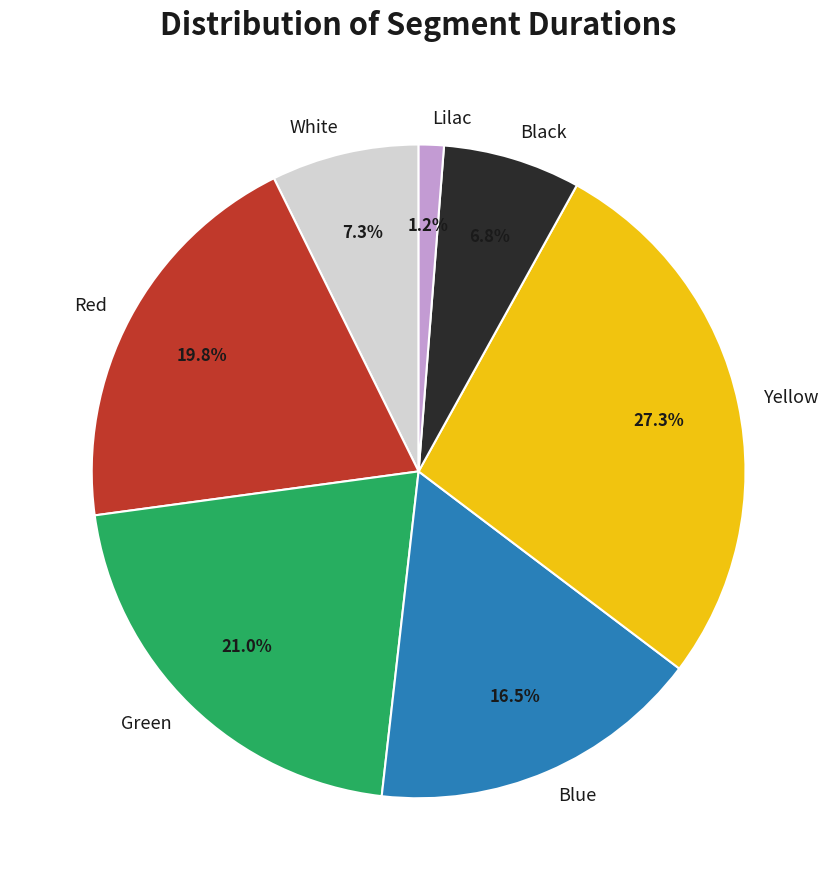

To the nearest percent, what is the difference between the largest and smallest slice percentages?

26%